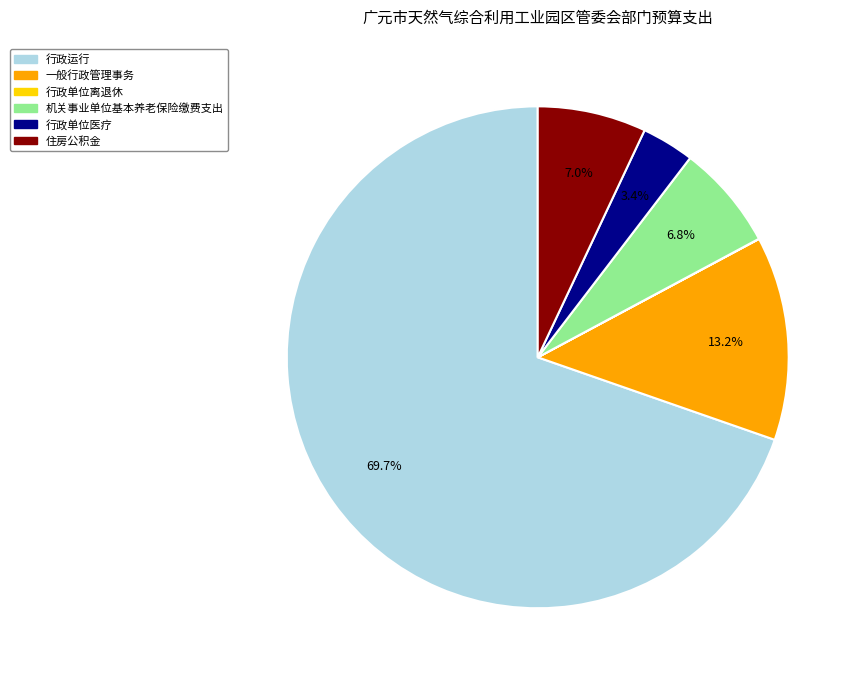

Does any single category account for the majority?

Yes